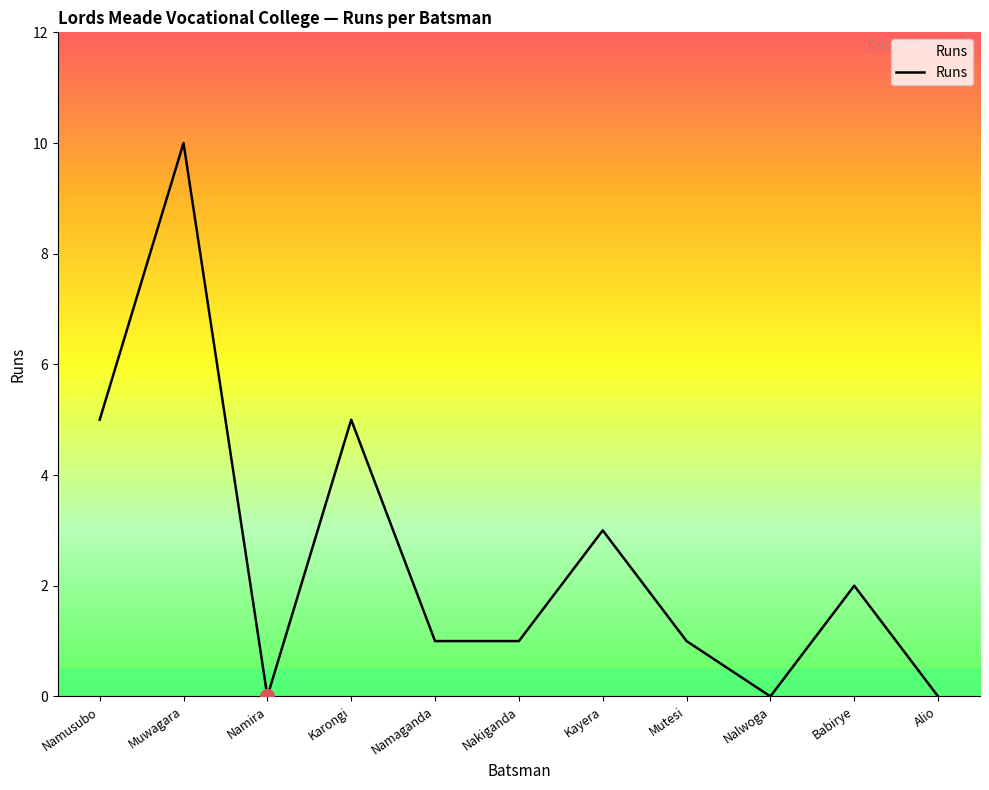

What position from the left is Babirye?

10